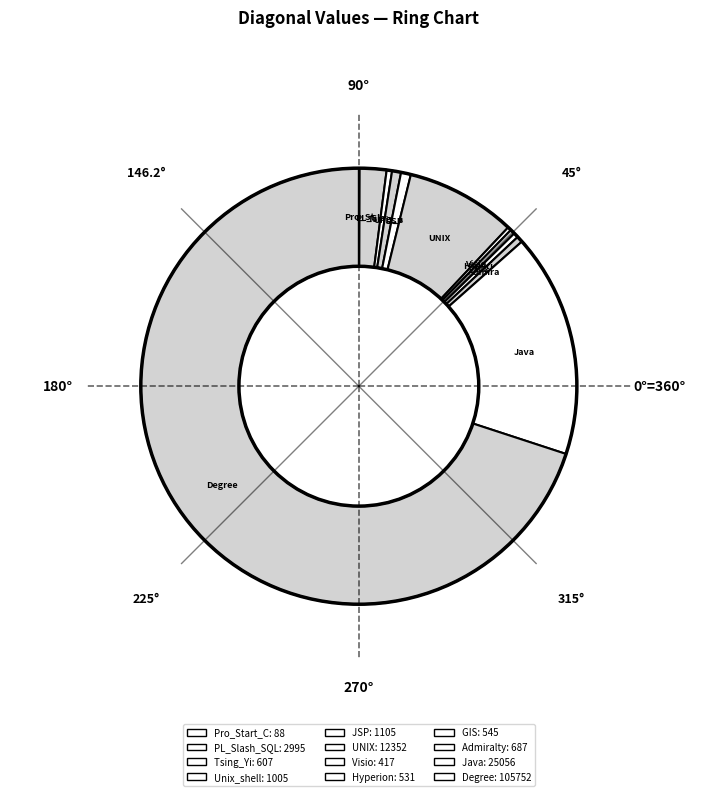

How many slices are in this pie chart?

12